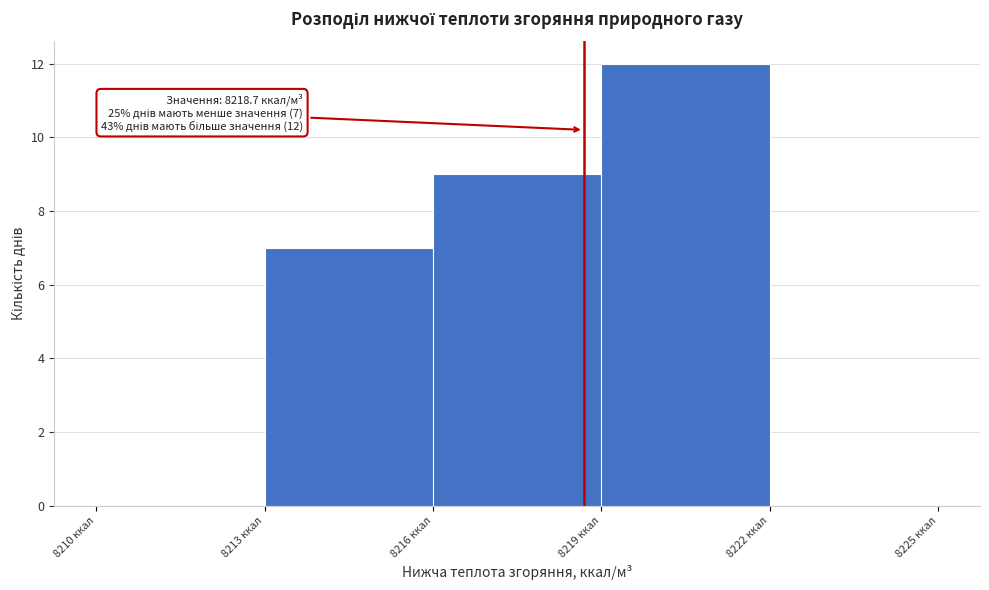

Which range on the x-axis has the tallest bar?

8219 to 8222